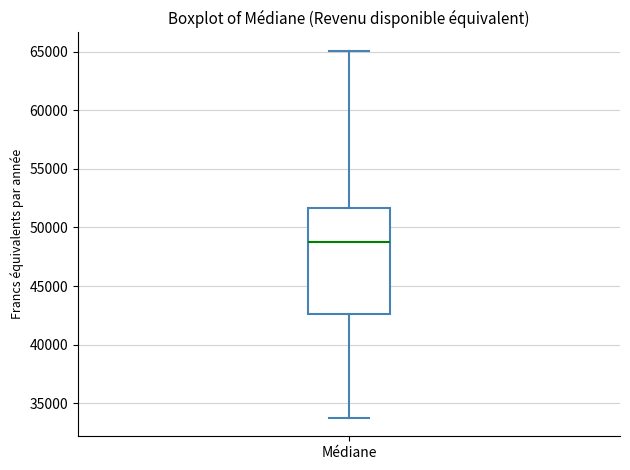

Read this box plot against the y-axis: the position of the median line, the range covered by the box, and the ends of both whiskers. The values are not printed on the chart, so give them approximately, as read against the axis.

median 49000, box 42500 to 51500, whiskers 33500 to 65000